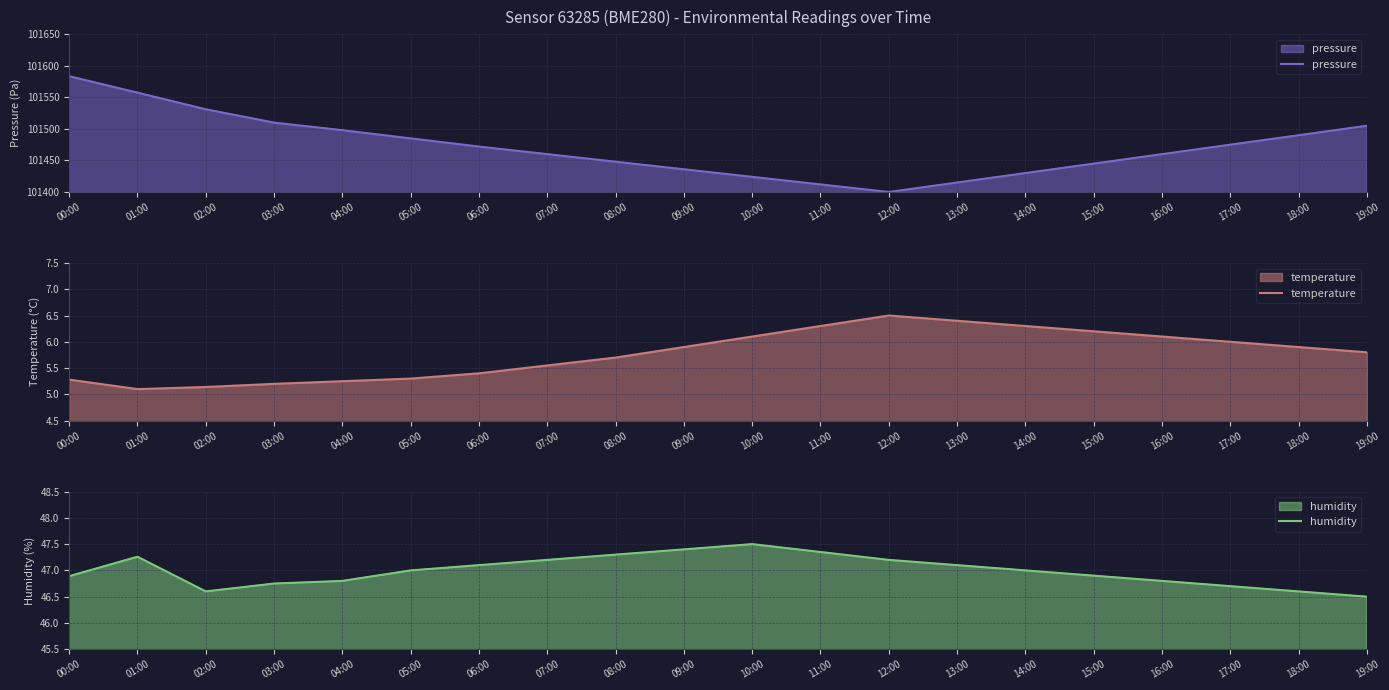

What position from the left is 17:00?

18